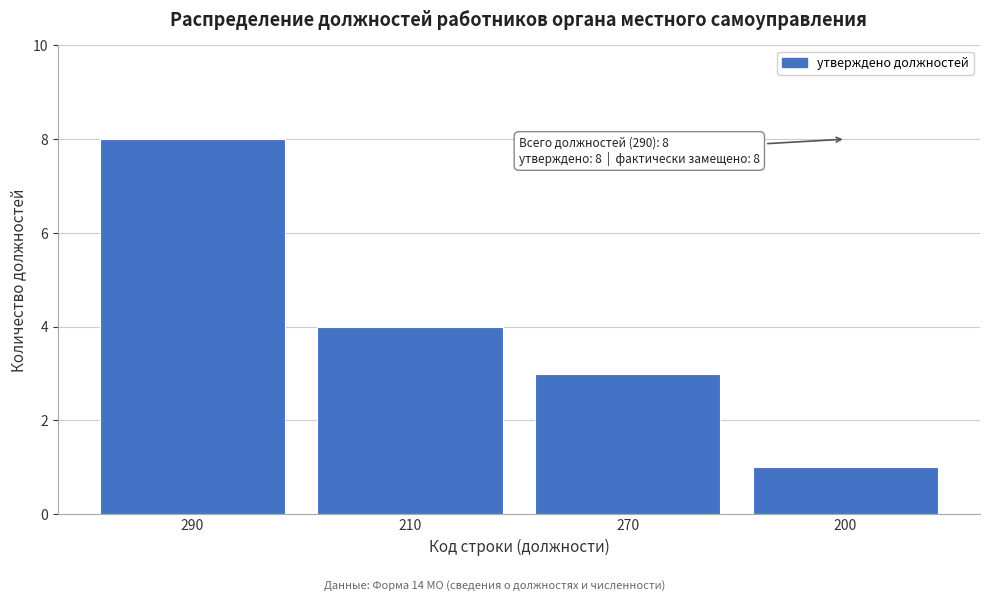

Reading left to right, extract all data points from this chart.

290=8	210=4	270=3	200=1